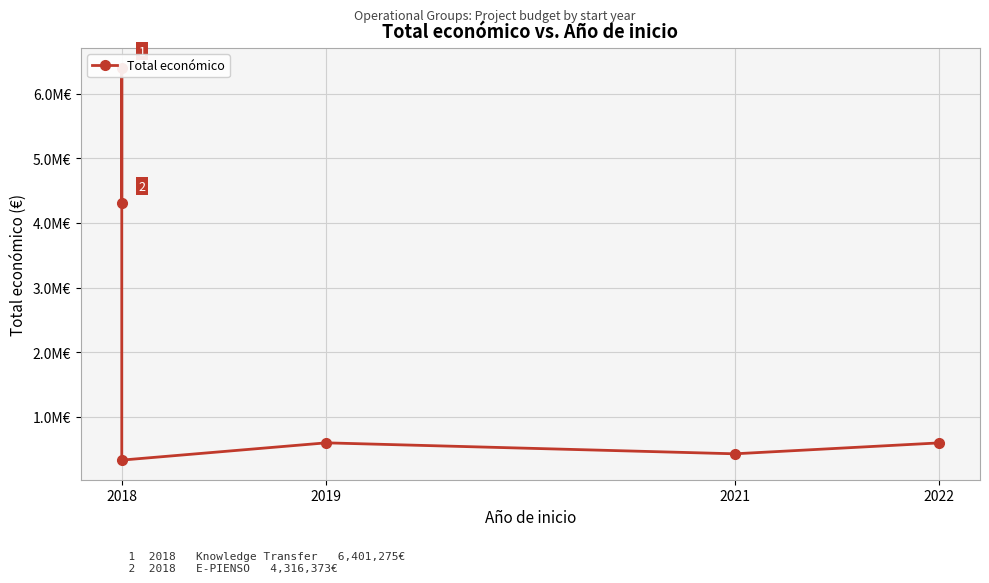

True or false: there are more than 2 points higher than both neighbors.

False